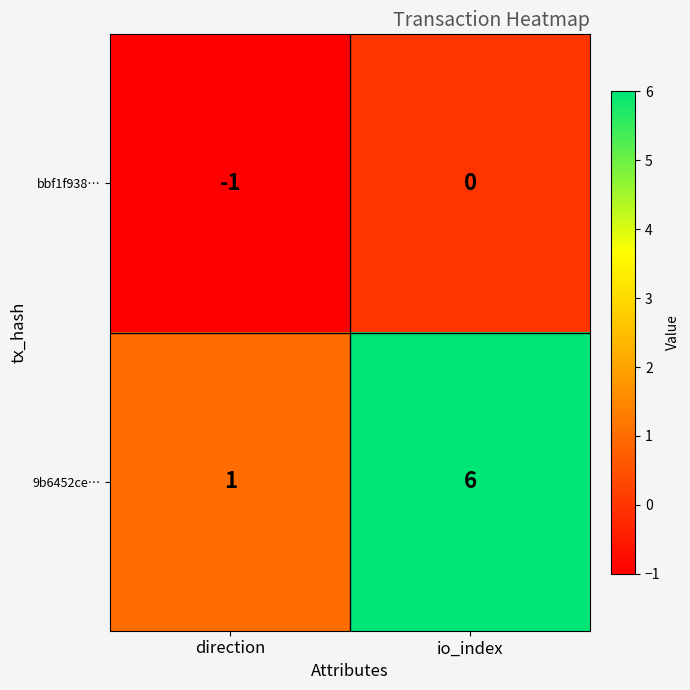

What is the sum of all 9b6452ce… values?

7